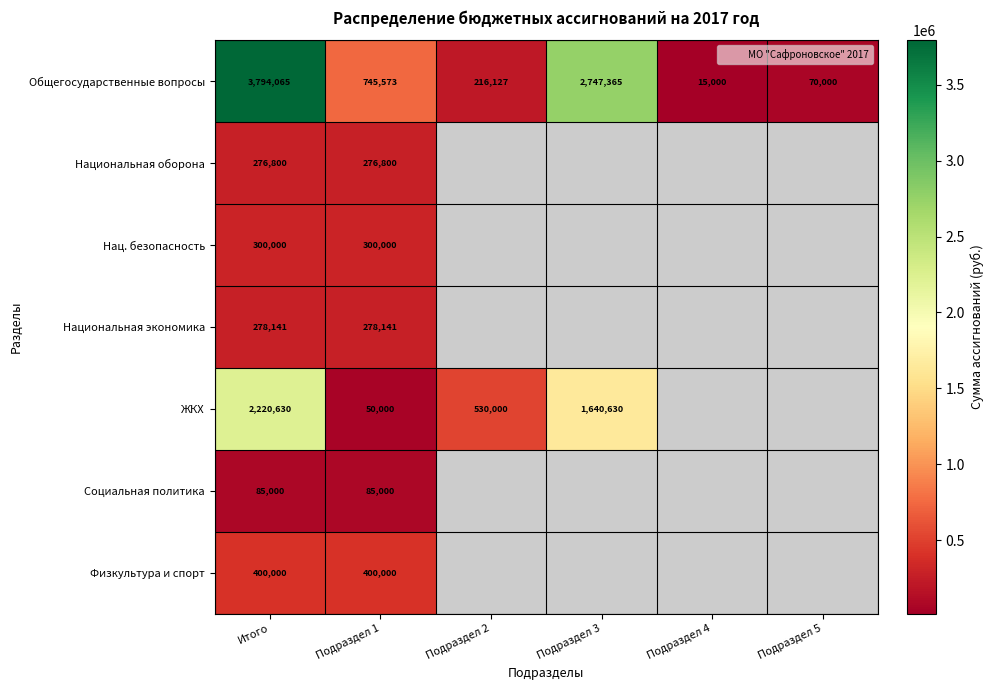

How many series are shown in this chart?

7